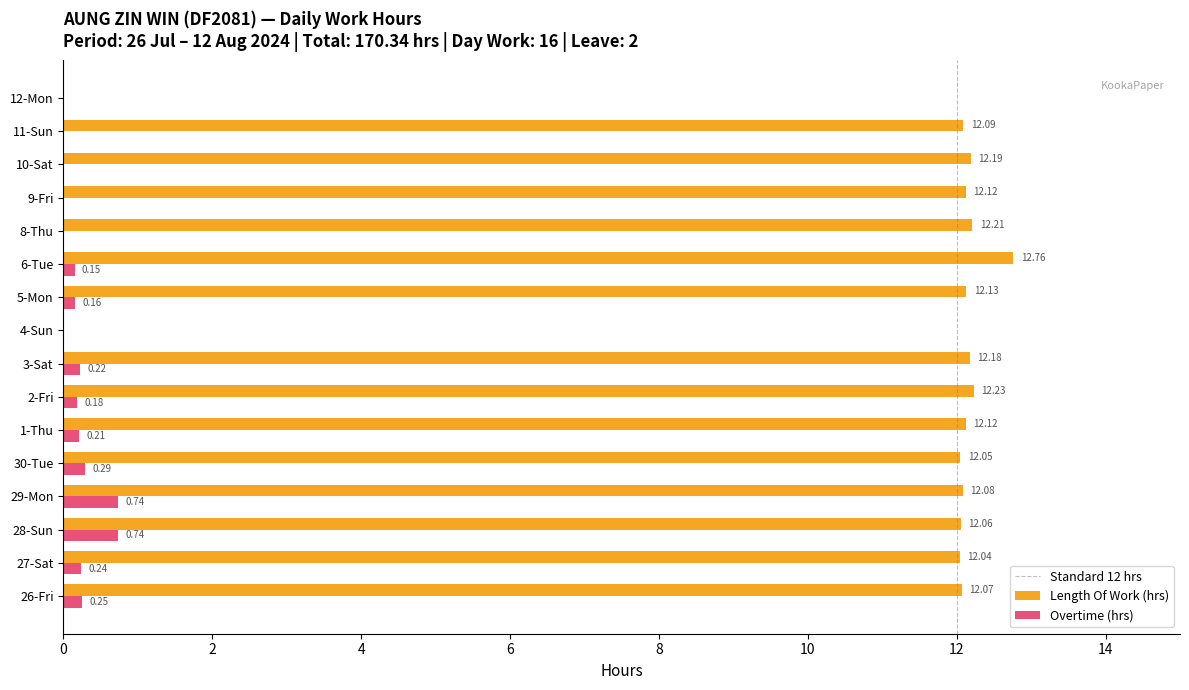

Between 1-Thu and 11-Sun, which series saw the biggest shift?

Overtime (hrs)